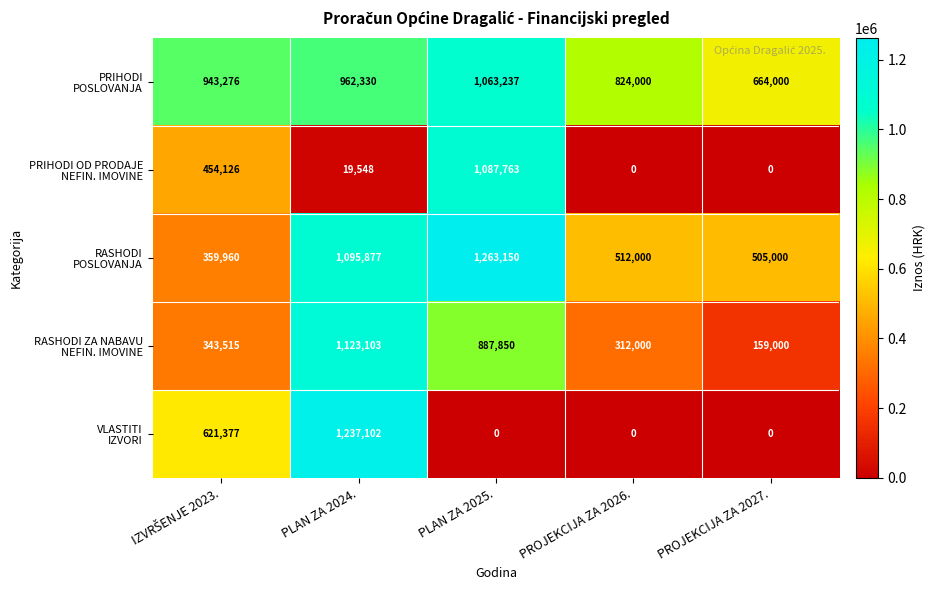

Which category has the highest value across all series?

PLAN ZA 2025.